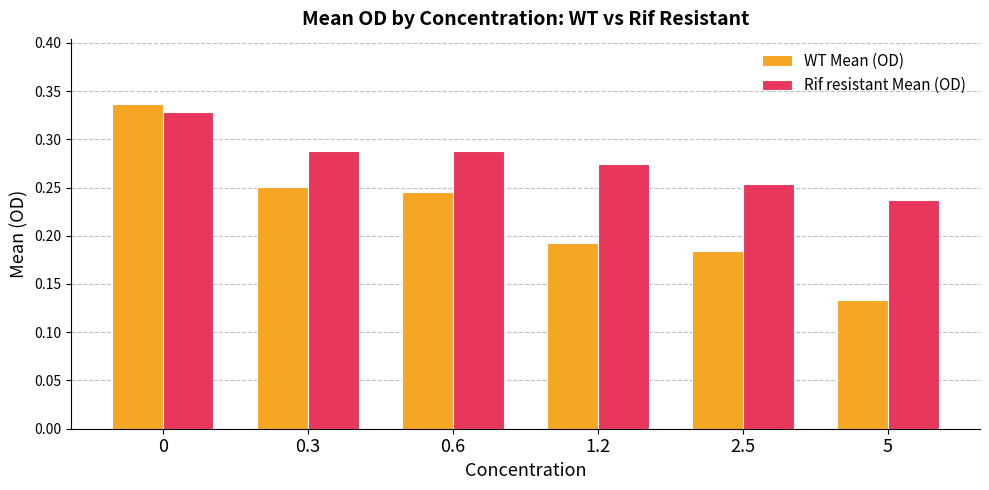

How many data points does each series have?

6